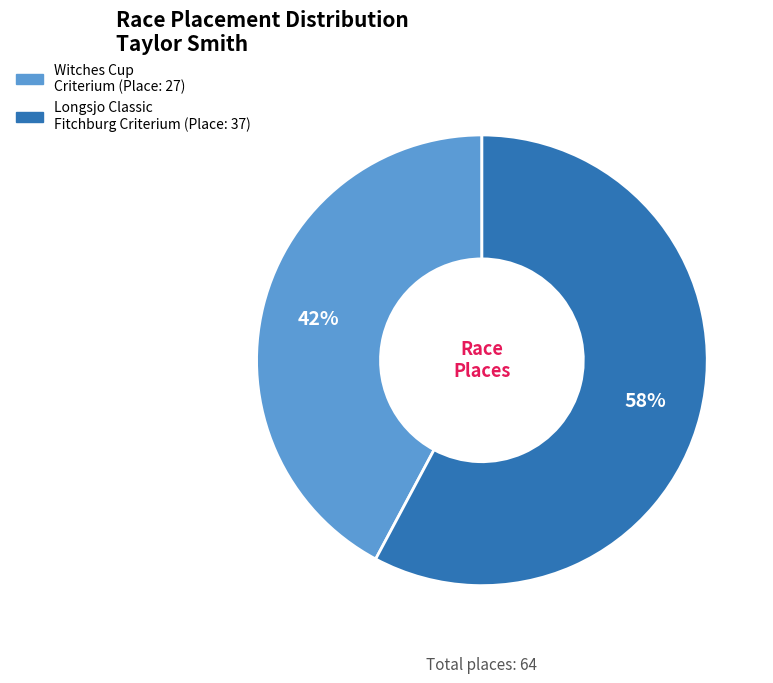

Does Witches Cup Criterium represent more than half of the total?

No